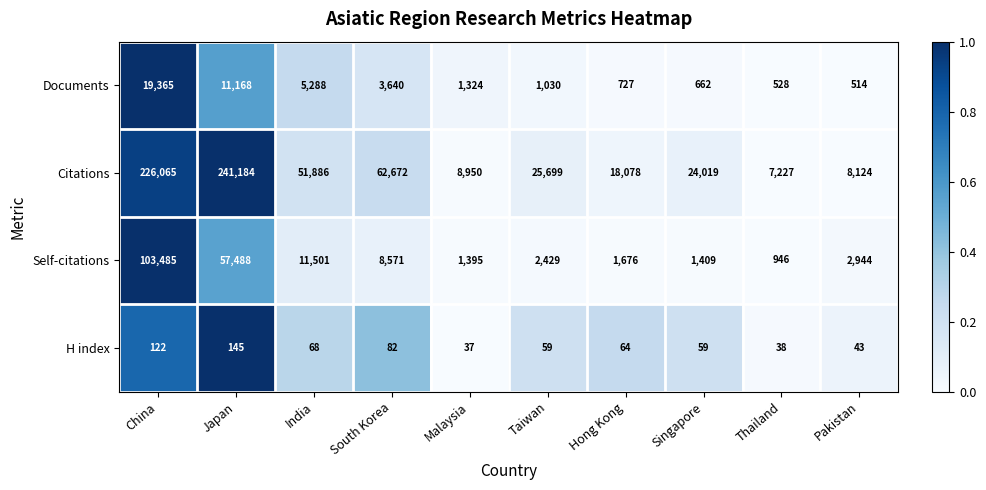

What is the maximum value for H index?

145